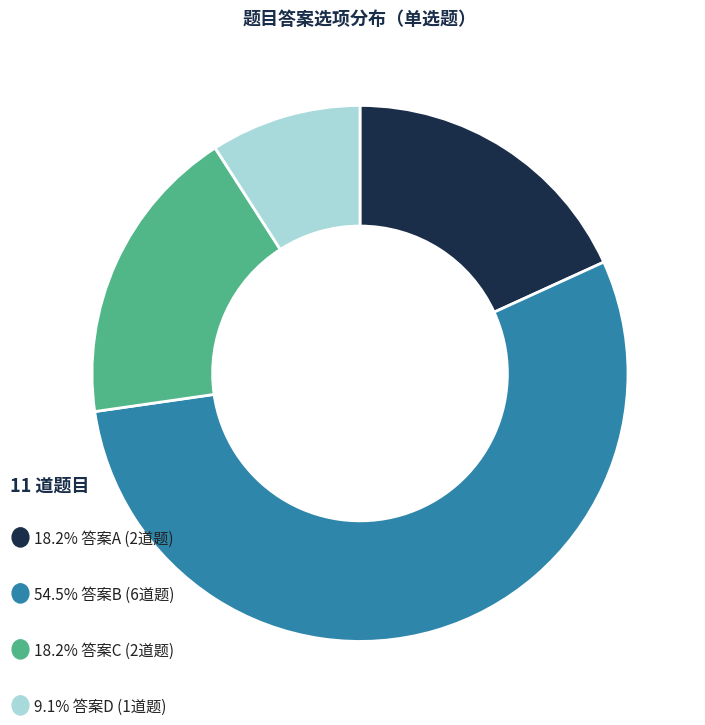

Is there any slice that represents more than half of the pie?

Yes